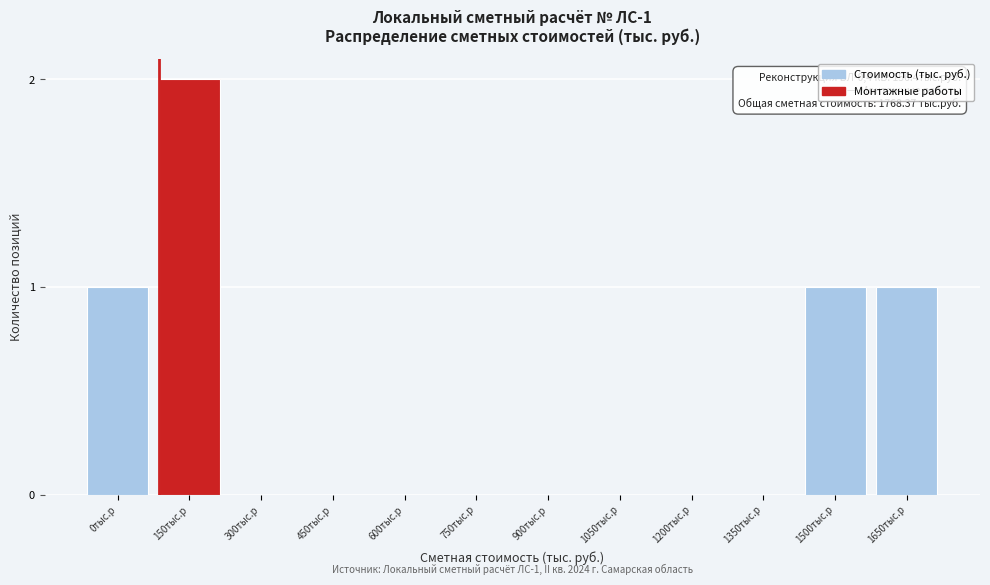

Reading left to right, what are all the values shown in this chart?

0тыс.р=1	150тыс.р=2	300тыс.р=0	450тыс.р=0	600тыс.р=0	750тыс.р=0	900тыс.р=0	1050тыс.р=0	1200тыс.р=0	1350тыс.р=0	1500тыс.р=1	1650тыс.р=1